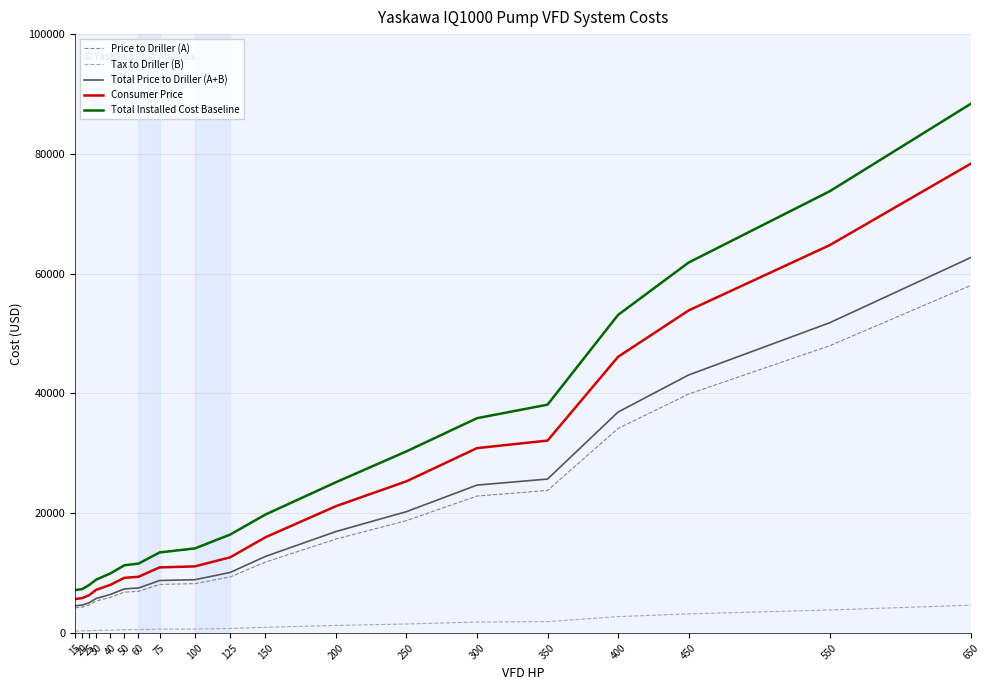

List the series in order of their peak value, highest first.

Total Installed Cost Baseline, Consumer Price, Total Price to Driller (A+B), Price to Driller (A), Tax to Driller (B)